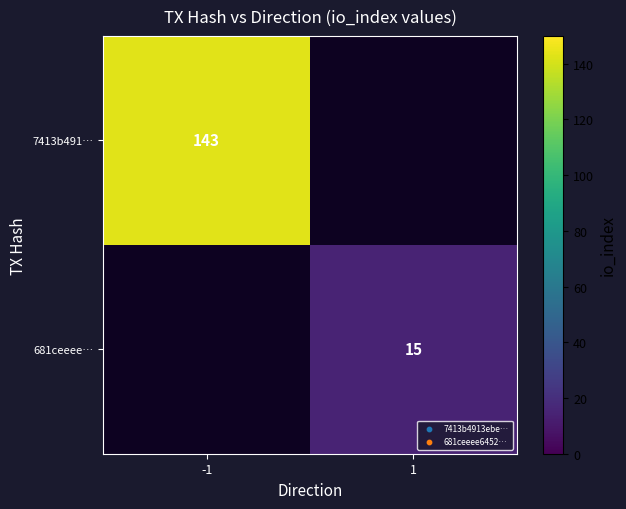

The value of 681ceeee… at 1 is 15. True or false?

True